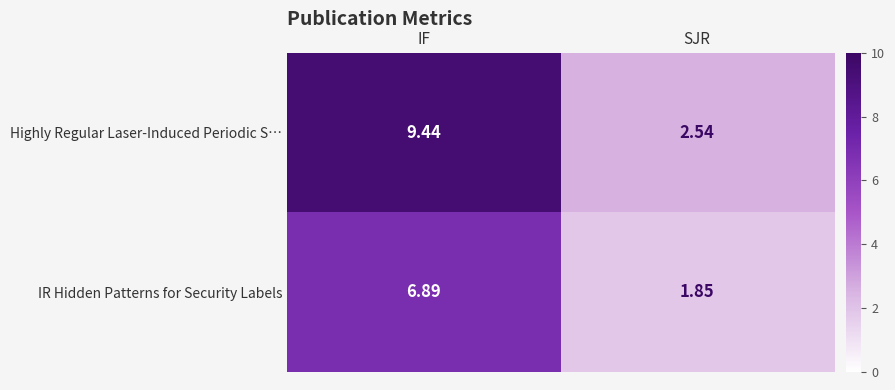

What is the total value across all series at SJR?

4.4